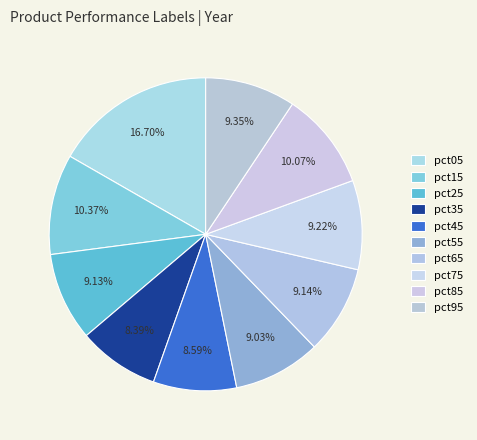

To the nearest percent, what portion does pct95 represent?

9%